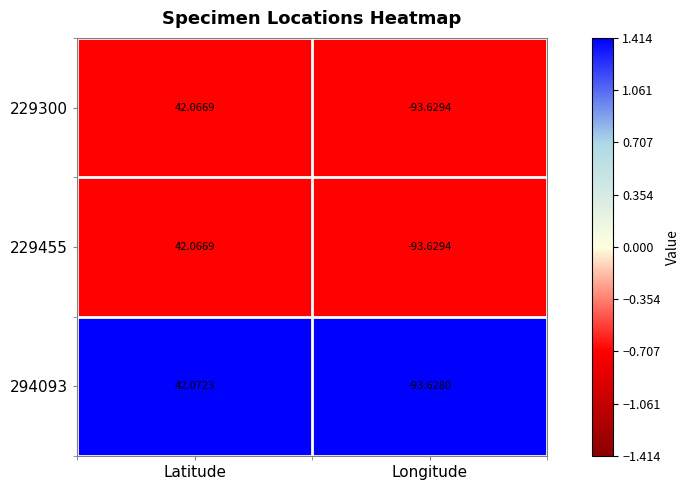

At which category is the sum across all series the highest?

Latitude